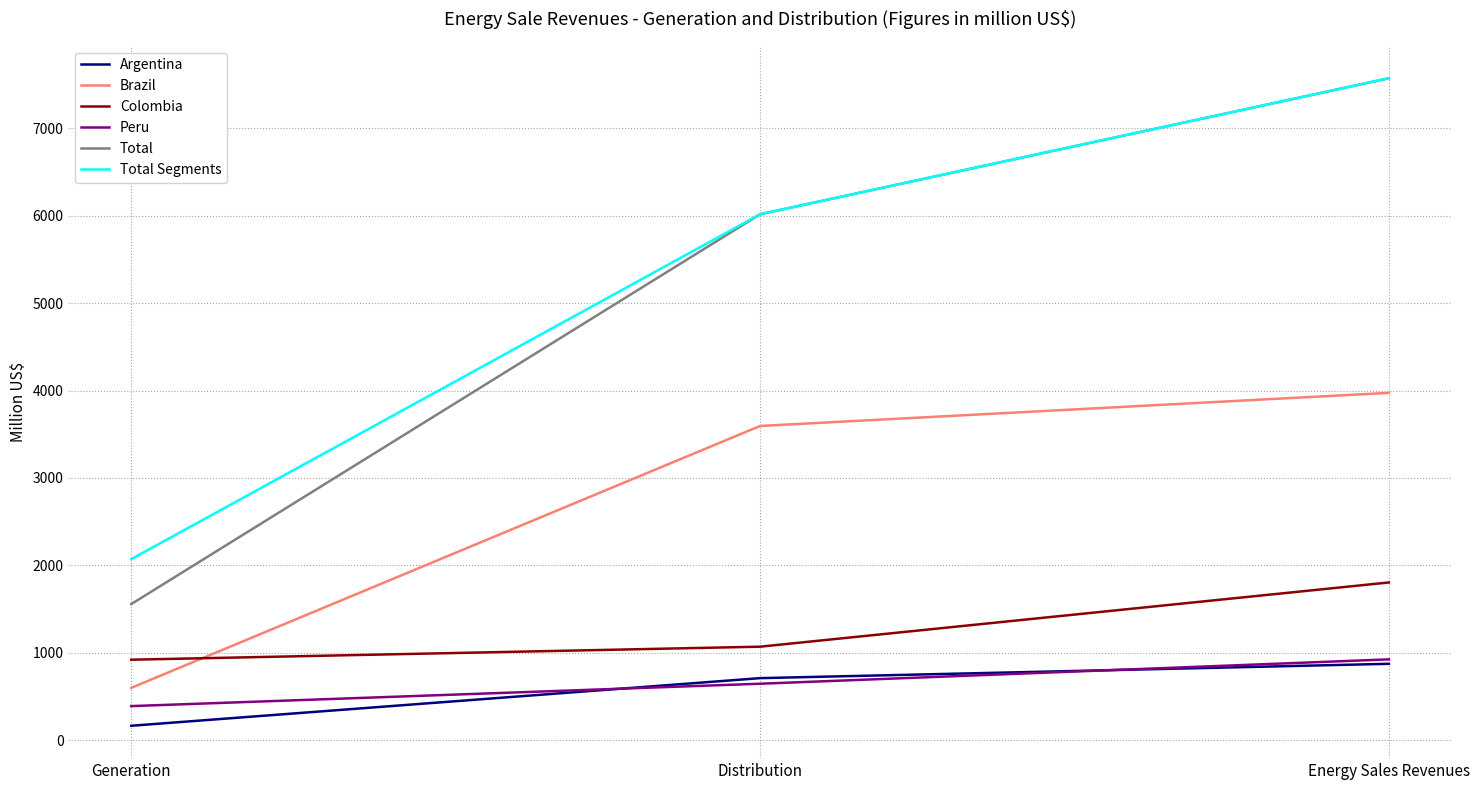

Reading left to right, what are all the values shown in this chart?

Argentina: Generation=164	Distribution=709	Energy Sales Revenues=873
Brazil: Generation=598	Distribution=3595	Energy Sales Revenues=3974
Colombia: Generation=920	Distribution=1069	Energy Sales Revenues=1804
Peru: Generation=389	Distribution=645	Energy Sales Revenues=924
Total: Generation=1557	Distribution=6018	Energy Sales Revenues=7575
Total Segments: Generation=2071	Distribution=6018	Energy Sales Revenues=7575